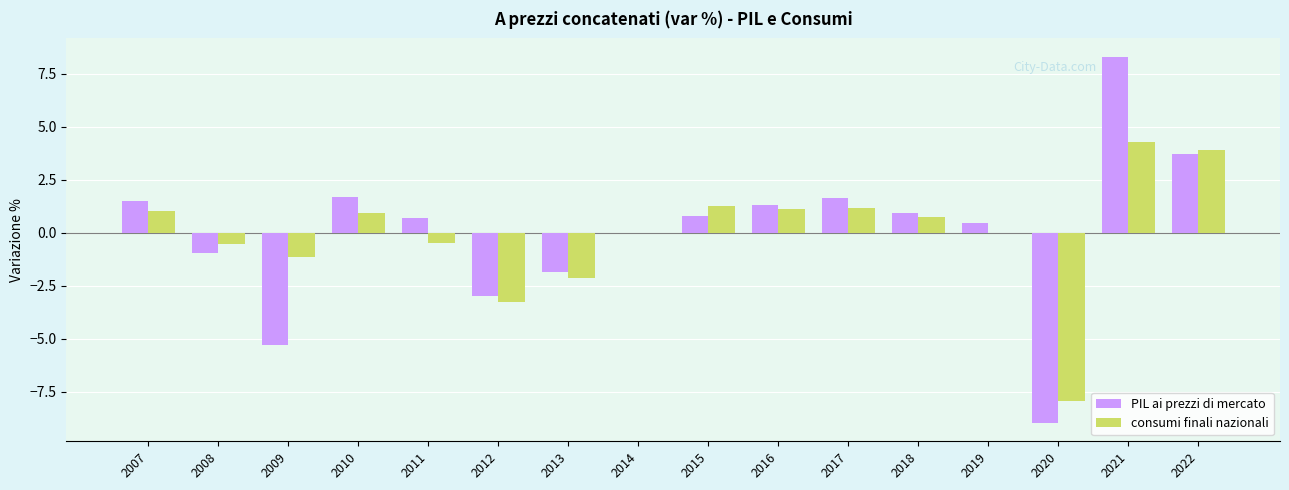

At which category does the chart reach its peak across all series?

2021